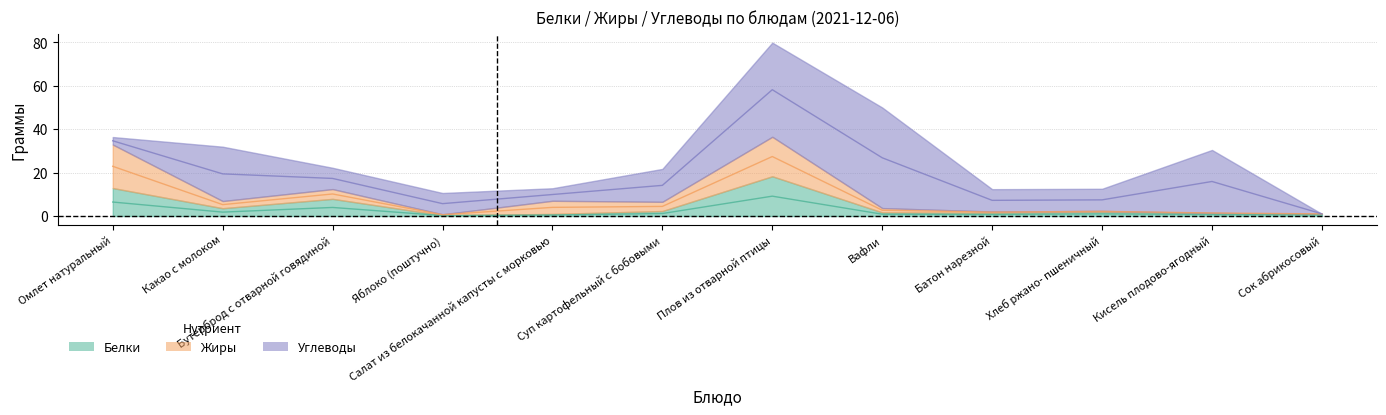

Reading left to right, transcribe all the data shown in this chart.

Белки: 12.9	3.6	7.9	0.4	1.0	2.3	18.3	1.7	1.5	2.0	1.4	1.0
Жиры: 20.0	3.3	4.5	0.4	6.1	4.2	18.2	2.0	0.6	0.4	0.0	0.0
Углеводы: 3.5	25.0	9.8	9.8	5.8	15.1	43.3	46.3	10.3	10.2	29.0	0.0